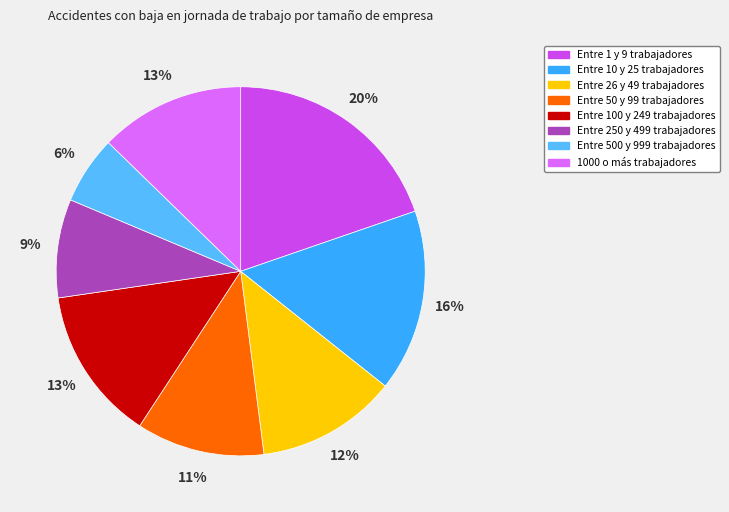

True or false: Entre 100 y 249 trabajadores accounts for 13% of the total.

True